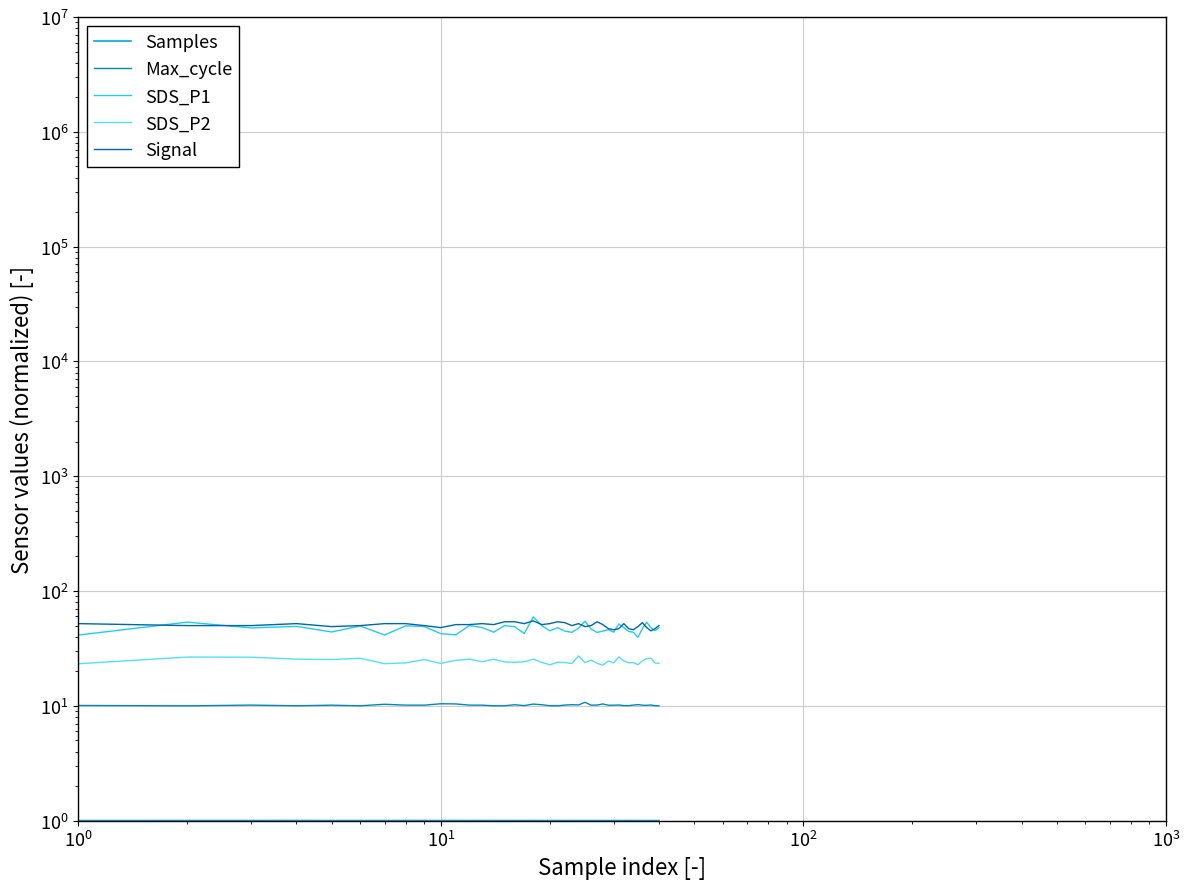

What is the minimum value shown in the chart?

1.0